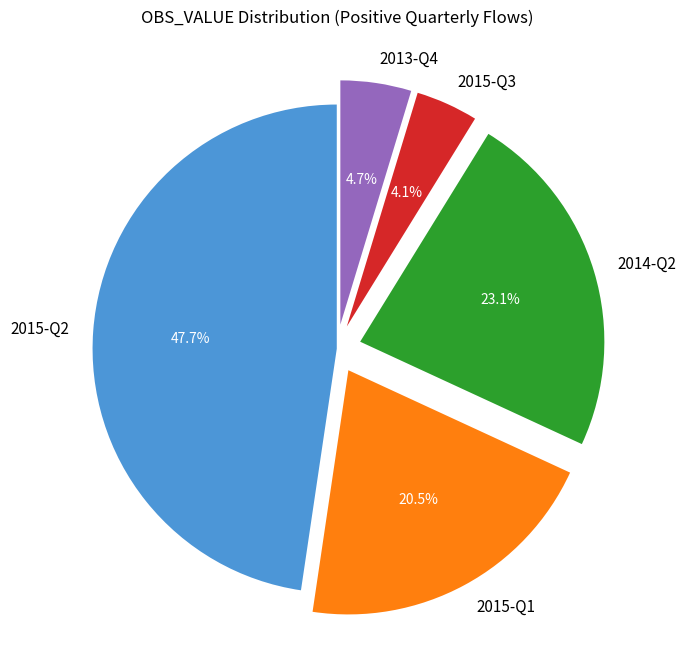

To the nearest percent, what percentage of the pie is 2015-Q2?

48%